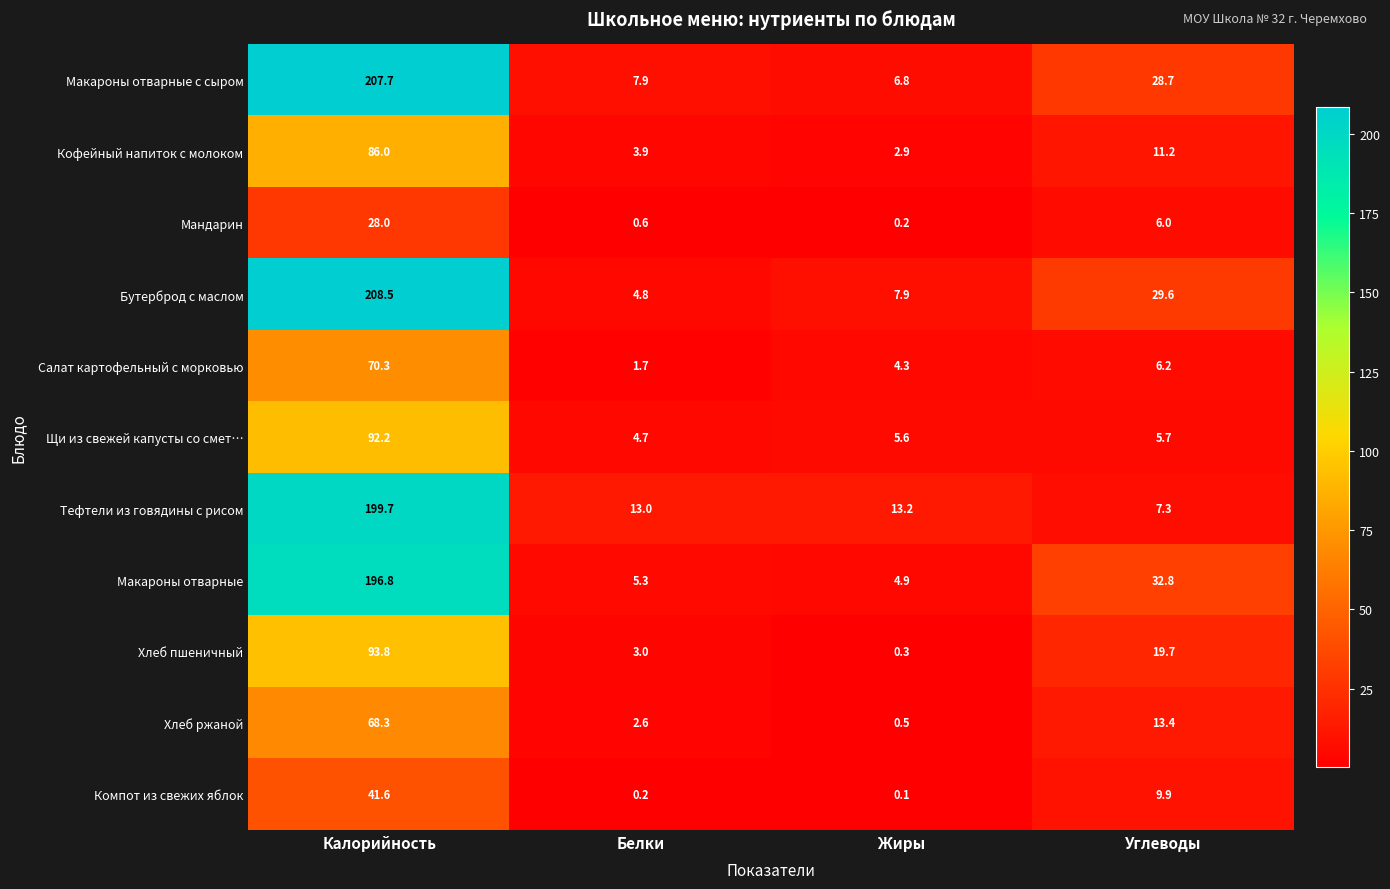

What is the difference between the highest and lowest values at Белки?

12.8